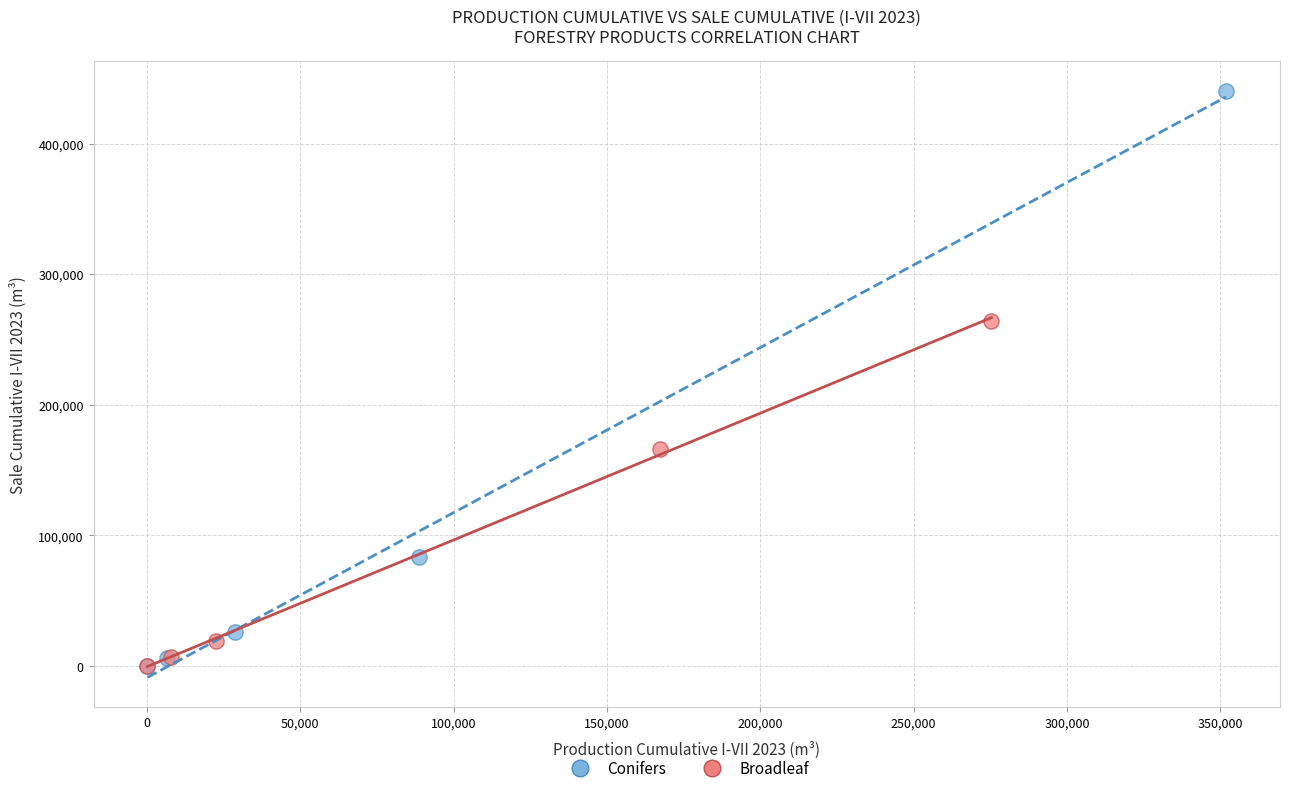

What are all the series names shown in the legend?

Conifers, Broadleaf